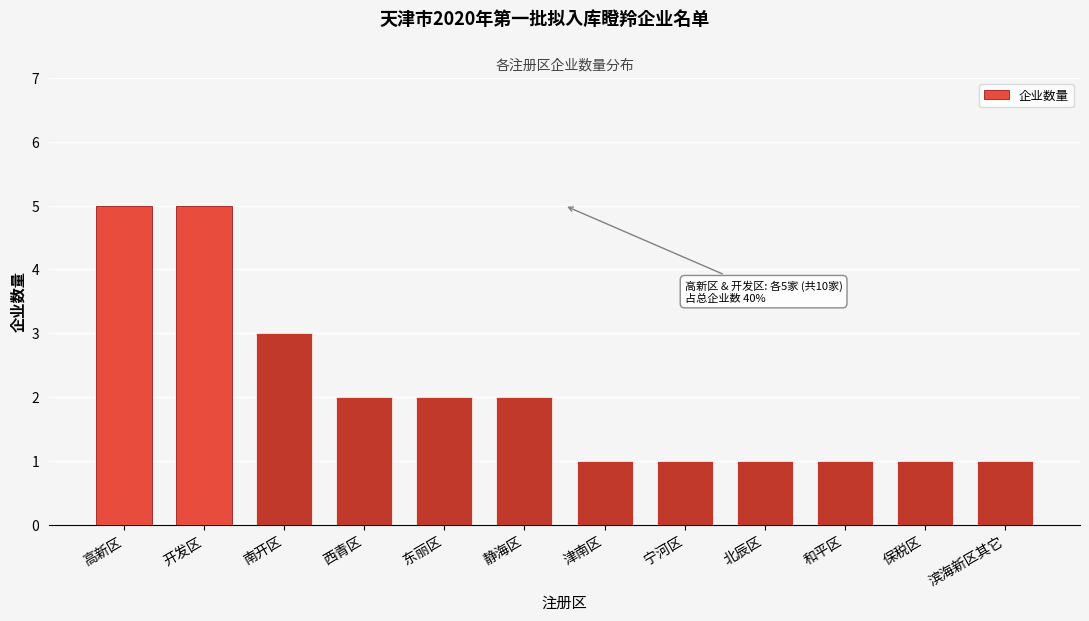

Reading left to right, what are all the values shown in this chart?

高新区=5	开发区=5	南开区=3	西青区=2	东丽区=2	静海区=2	津南区=1	宁河区=1	北辰区=1	和平区=1	保税区=1	滨海新区其它=1